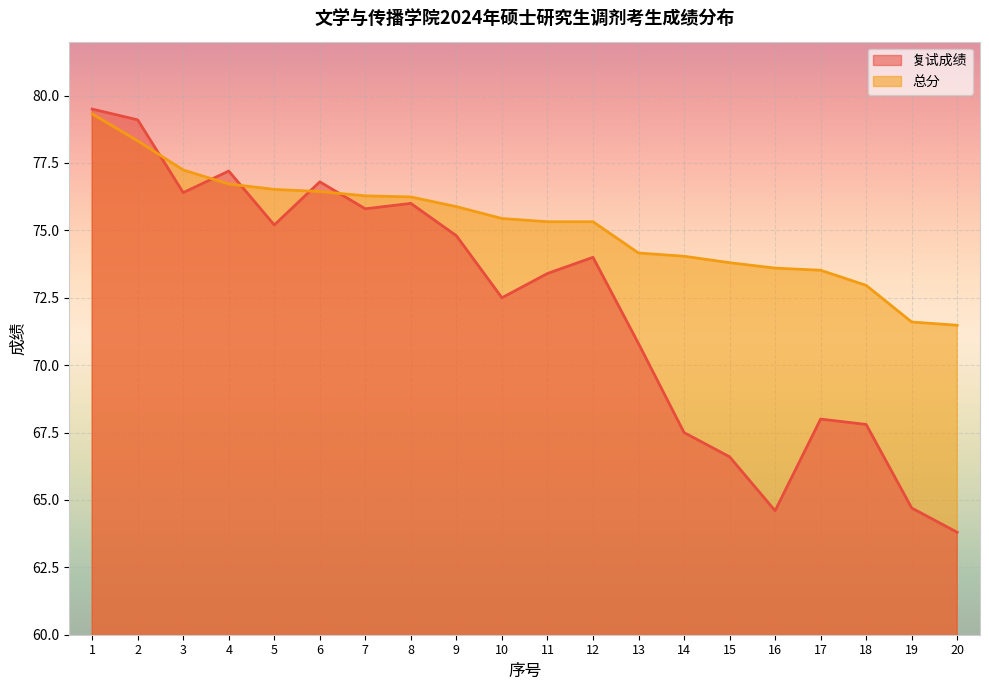

How many data points in 复试成绩 are less than 74?

10